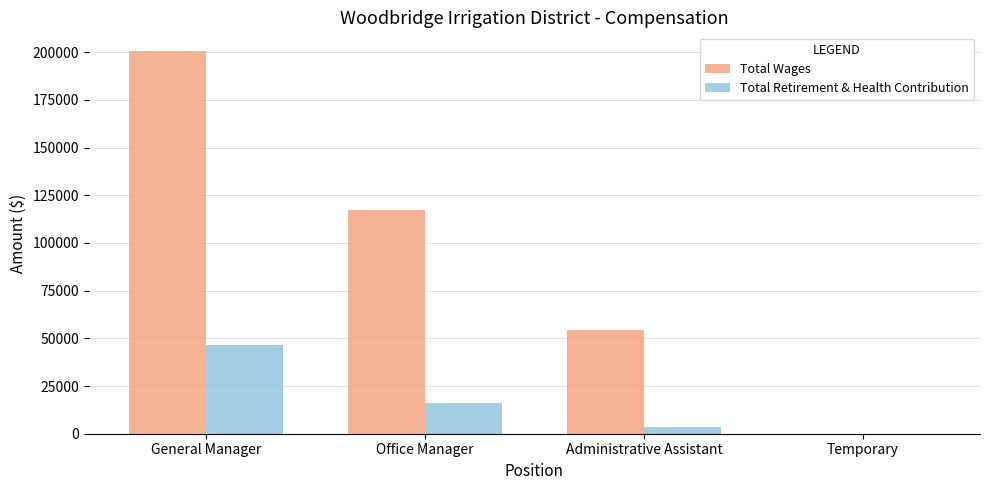

Reading right to left, extract all data points from this chart.

Total Wages: 88	54455	117479	200372
Total Retirement & Health Contribution: 0	3720	16039	46513